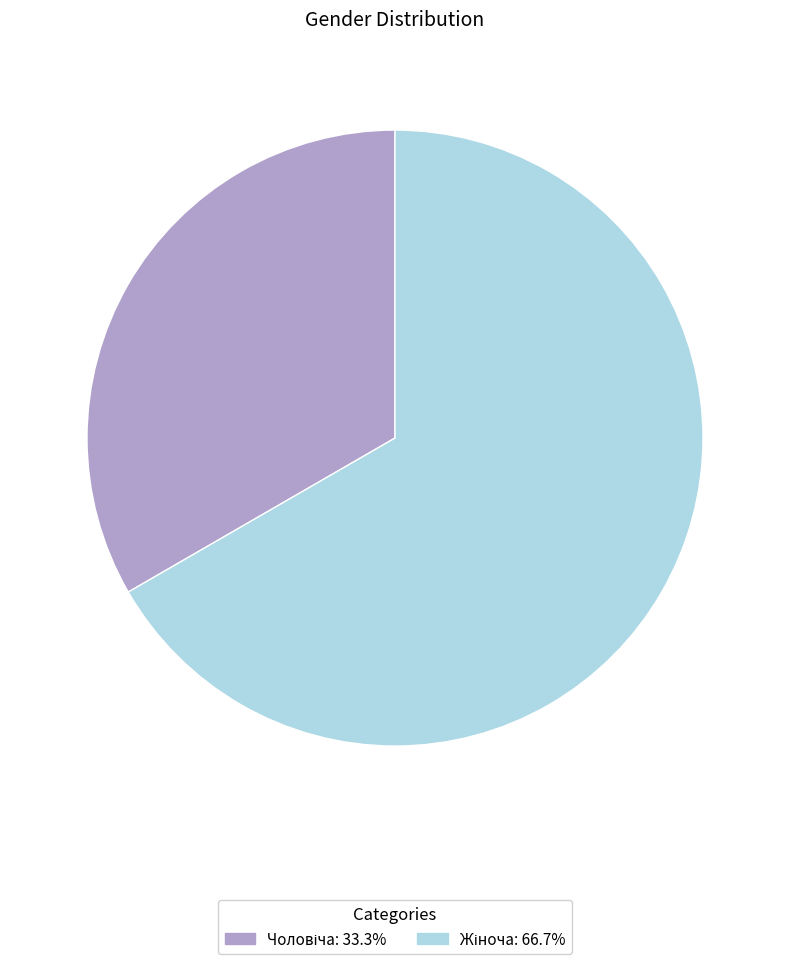

Does any single category account for the majority?

Yes